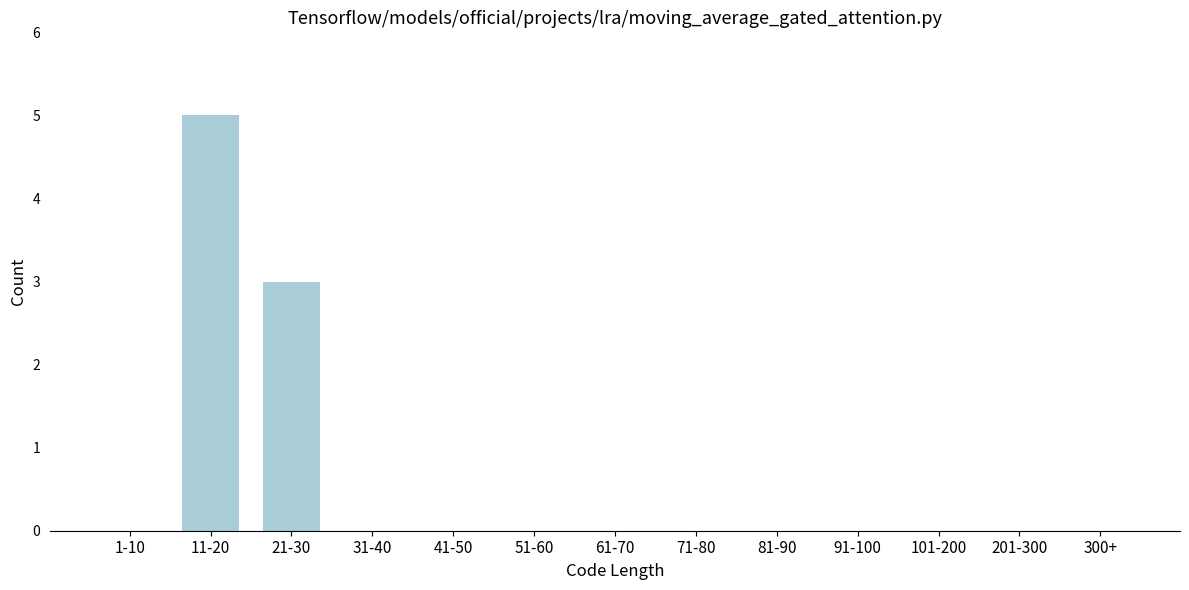

Reading left to right, extract all data points from this chart.

1-10=0	11-20=5	21-30=3	31-40=0	41-50=0	51-60=0	61-70=0	71-80=0	81-90=0	91-100=0	101-200=0	201-300=0	300+=0